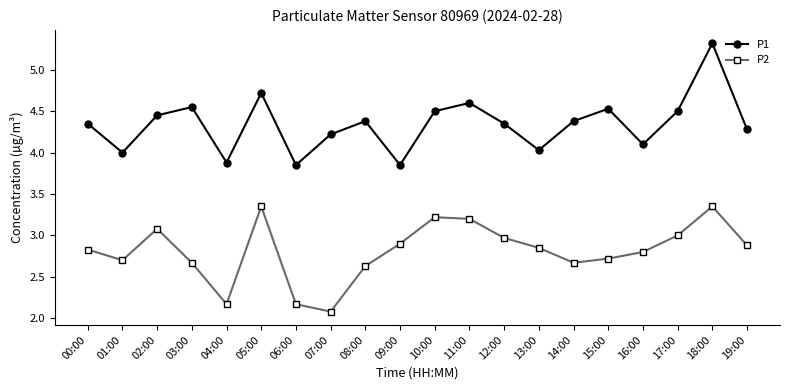

Between 06:00 and 19:00, which series saw the biggest shift?

P2